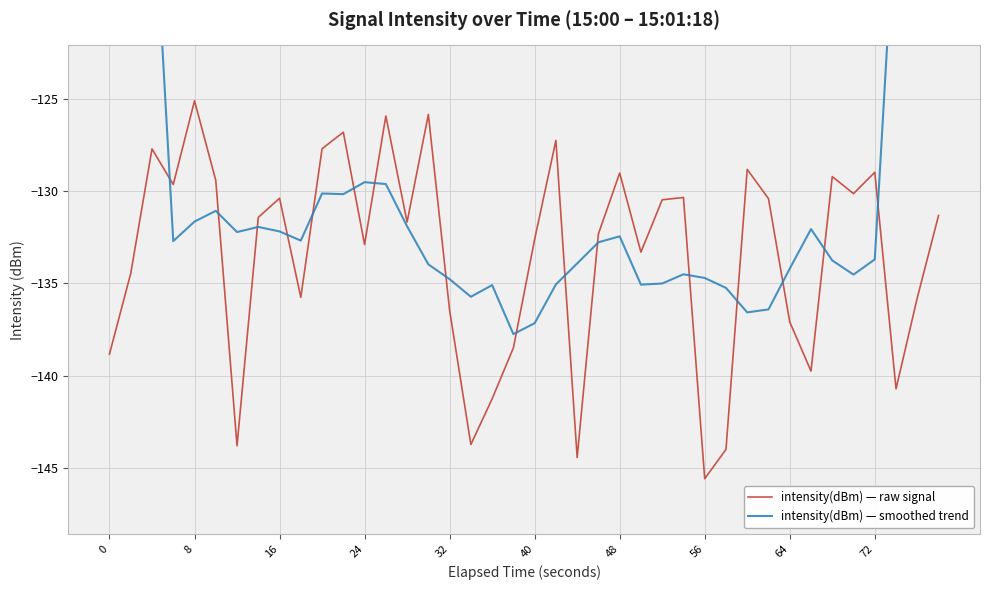

What is the maximum value shown in the chart?

-75.8